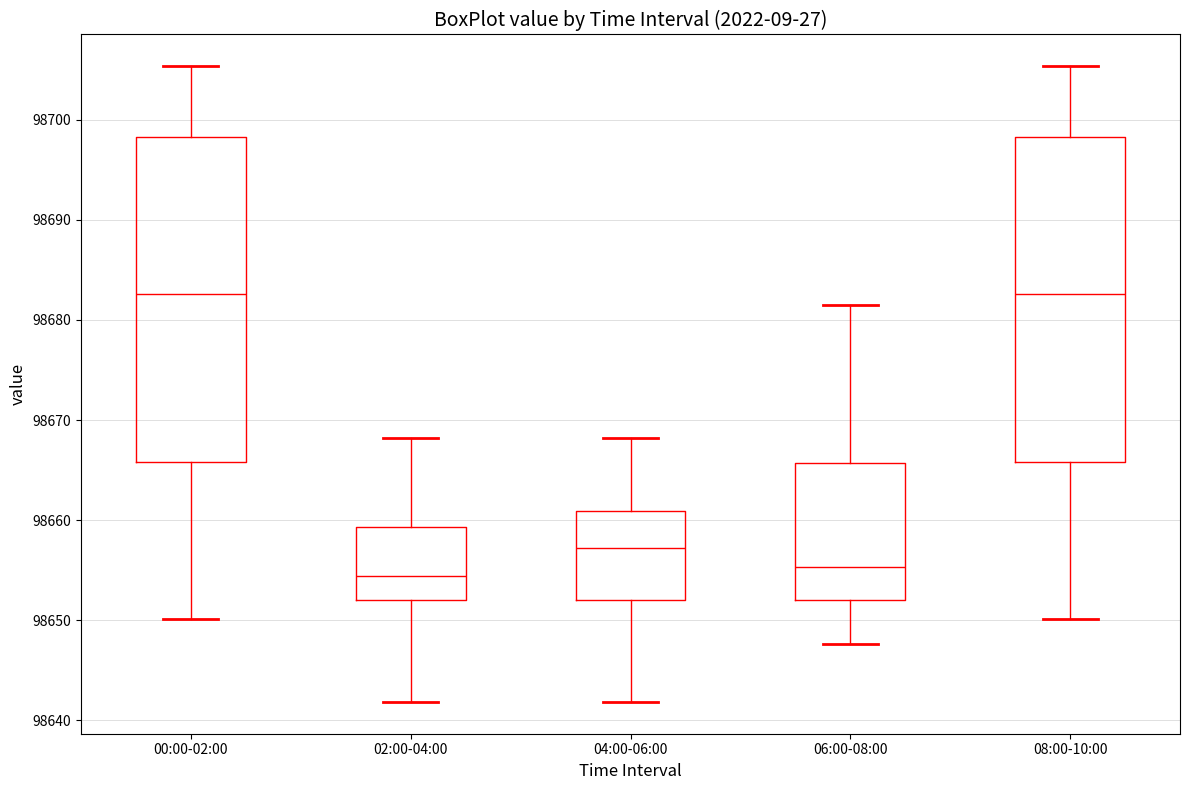

Reading left to right, transcribe this box plot: for each box, give where its median line is, the range the box spans, and where its two whiskers end, as read against the y-axis. The values are not printed on the chart, so give them approximately, as read against the axis.

00:00-02:00: median 98683, box 98666 to 98698, whiskers 98650 to 98705
02:00-04:00: median 98654, box 98652 to 98659, whiskers 98642 to 98668
04:00-06:00: median 98657, box 98652 to 98661, whiskers 98642 to 98668
06:00-08:00: median 98655, box 98652 to 98666, whiskers 98648 to 98682
08:00-10:00: median 98683, box 98666 to 98698, whiskers 98650 to 98705